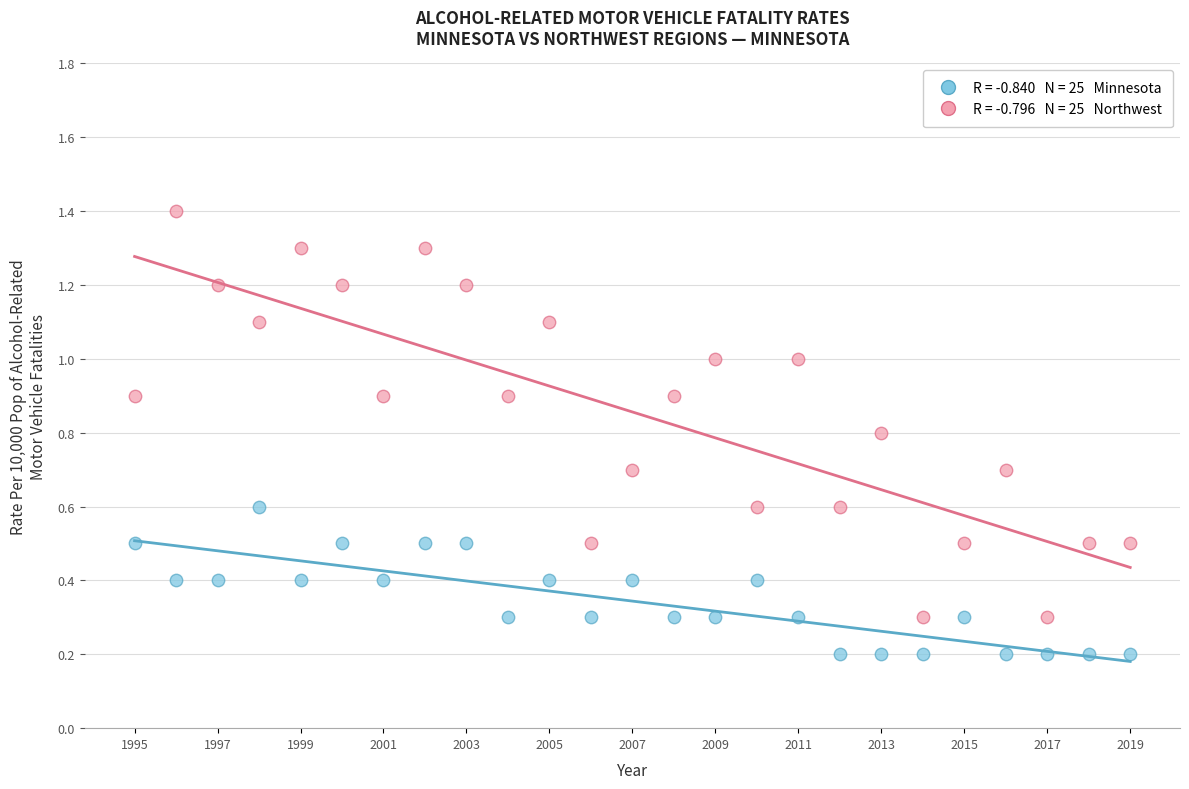

Across all data points, what is the range of Y values (max minus min)?

1.2